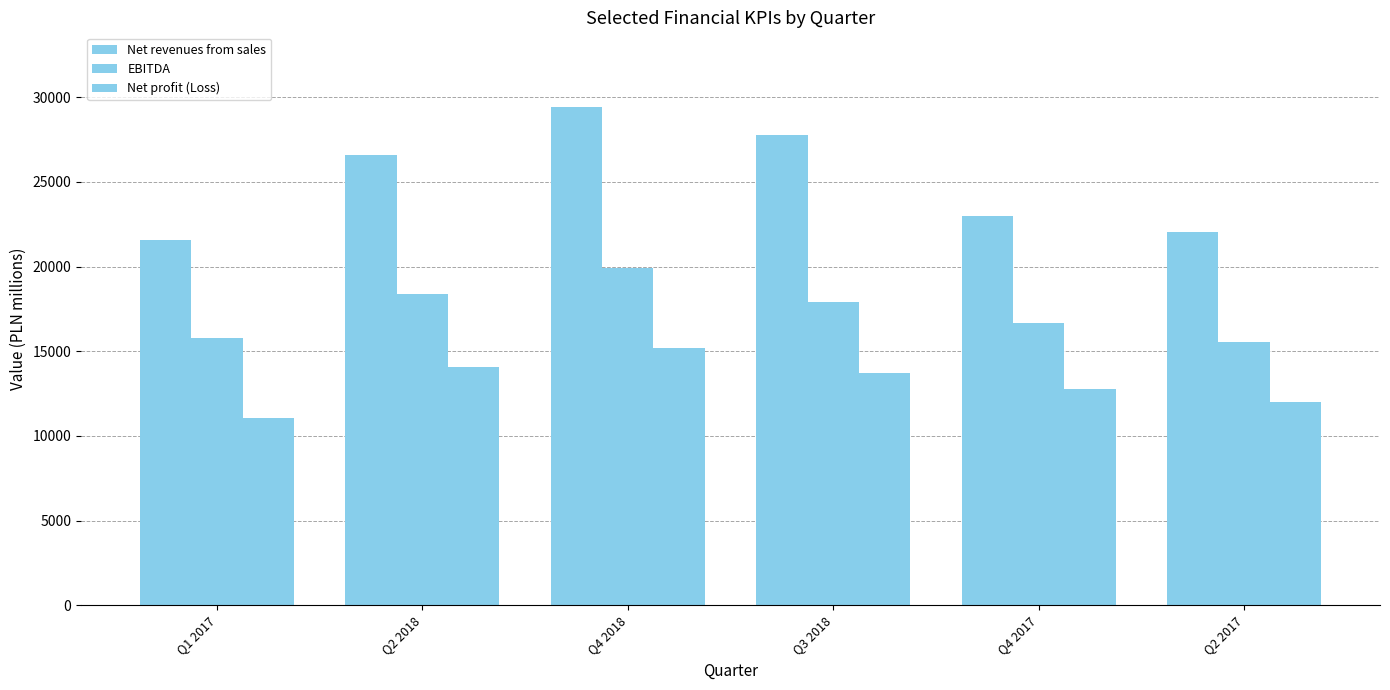

Reading left to right, what are all the values shown in this chart?

Net revenues from sales: 21585.0	26580.8	29423.0	27779.6	22981.9	22028.8
EBITDA: 15804.7	18377.0	19919.0	17909.6	16673.1	15544.8
Net profit (Loss): 11074.0	14102.1	15177.0	13740.1	12801.7	12022.0